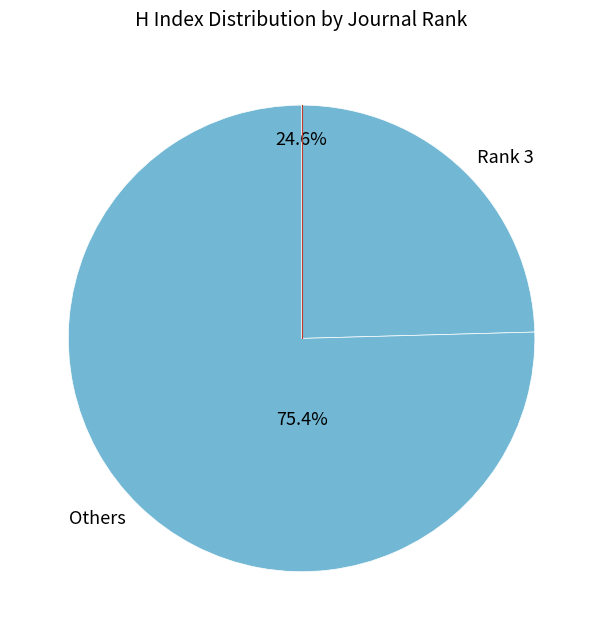

Which slice is the smallest?

Rank 3